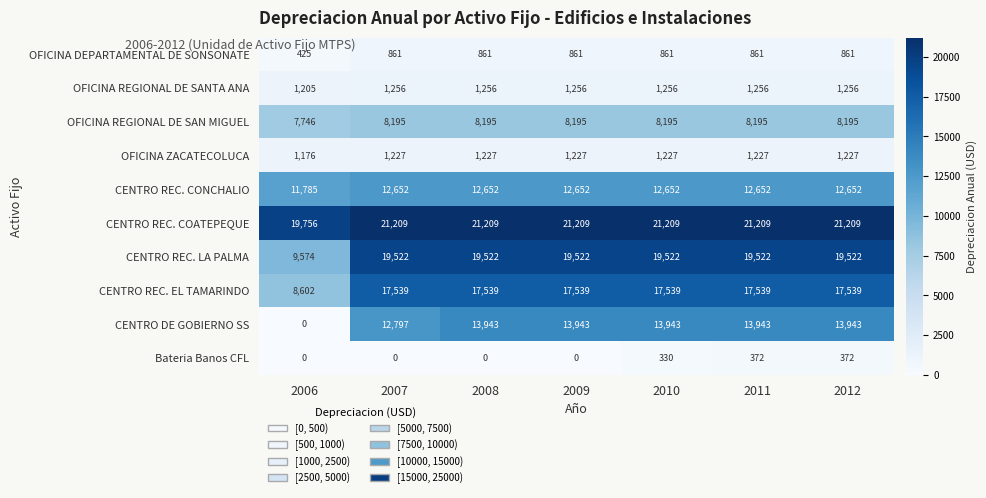

At 2009, list the series in order from largest to smallest.

CENTRO REC. COATEPEQUE, CENTRO REC. LA PALMA, CENTRO REC. EL TAMARINDO, CENTRO DE GOBIERNO SS, CENTRO REC. CONCHALIO, OFICINA REGIONAL DE SAN MIGUEL, OFICINA REGIONAL DE SANTA ANA, OFICINA ZACATECOLUCA, OFICINA DEPARTAMENTAL DE SONSONATE, Bateria Banos CFL